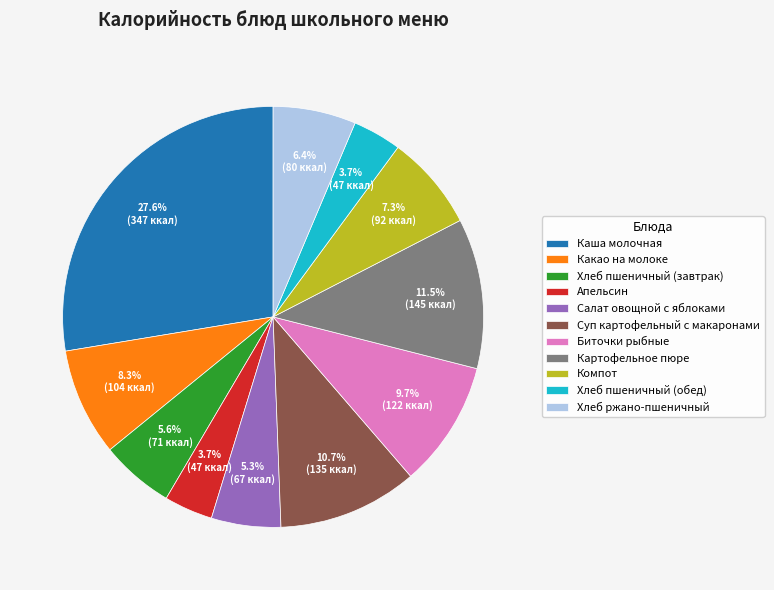

The Апельсин slice represents 4% of the pie. True or false?

True